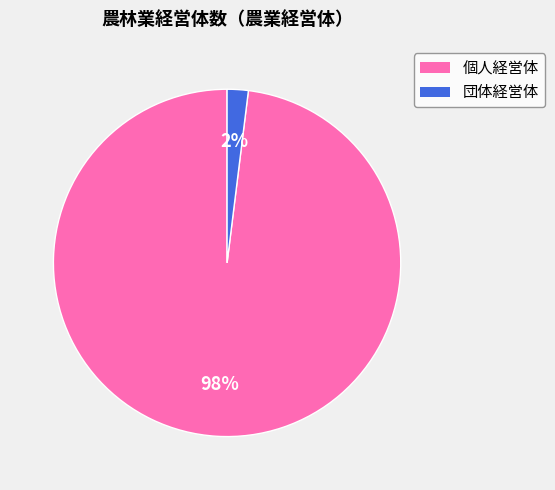

To the nearest percent, what is the difference between the 個人経営体 and 団体経営体 slice percentages?

96%